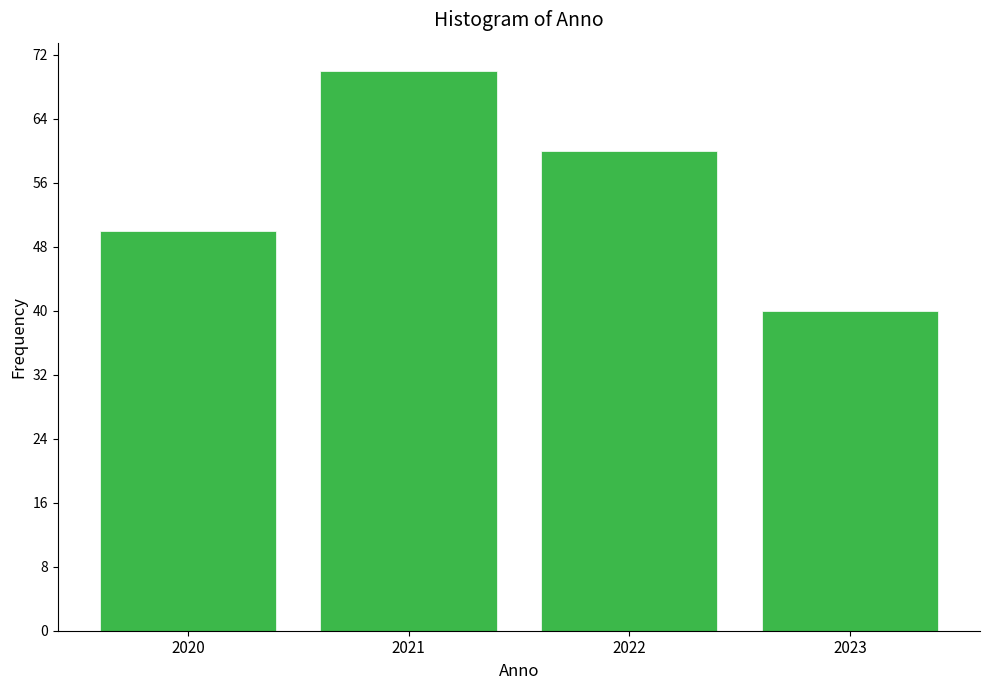

Reading right to left, transcribe all the data shown in this chart.

2023=40	2022=60	2021=70	2020=50